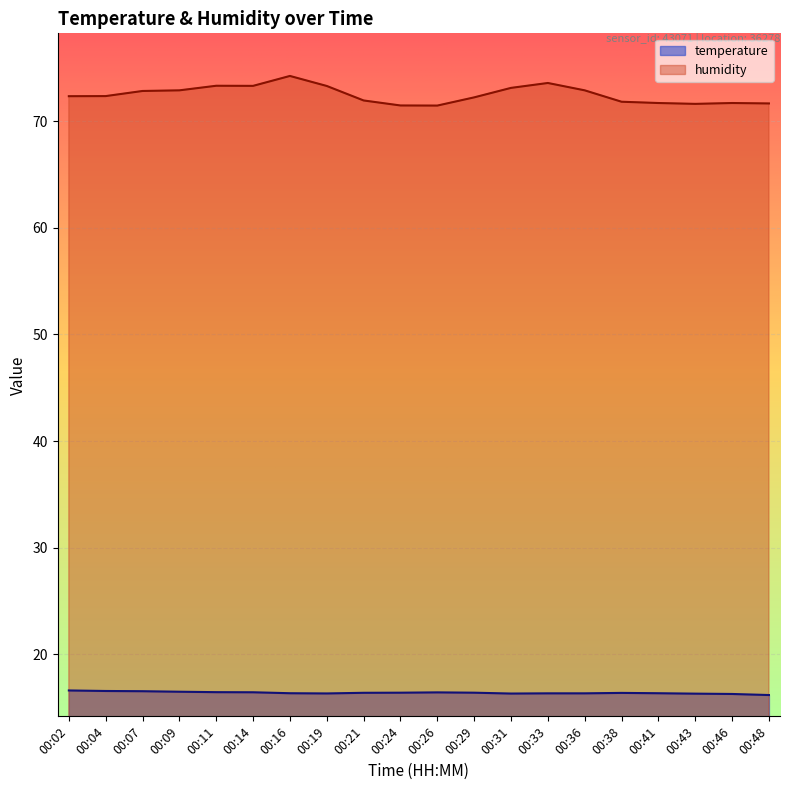

Between 00:07 and 00:46, which series saw the biggest shift?

humidity